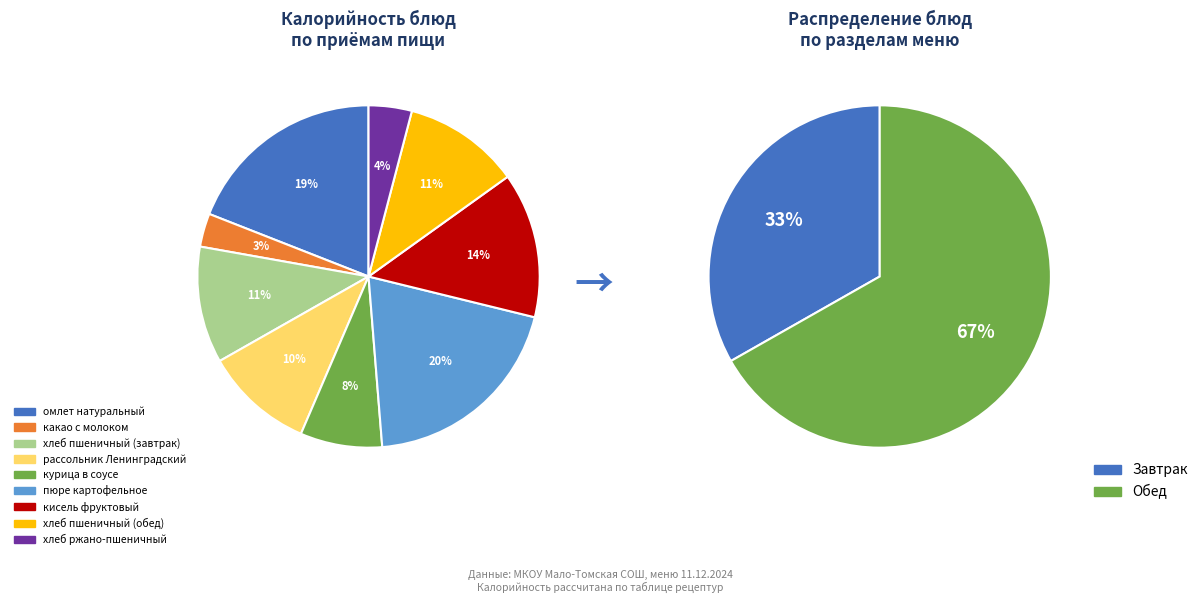

Count the number of slices in the pie.

9